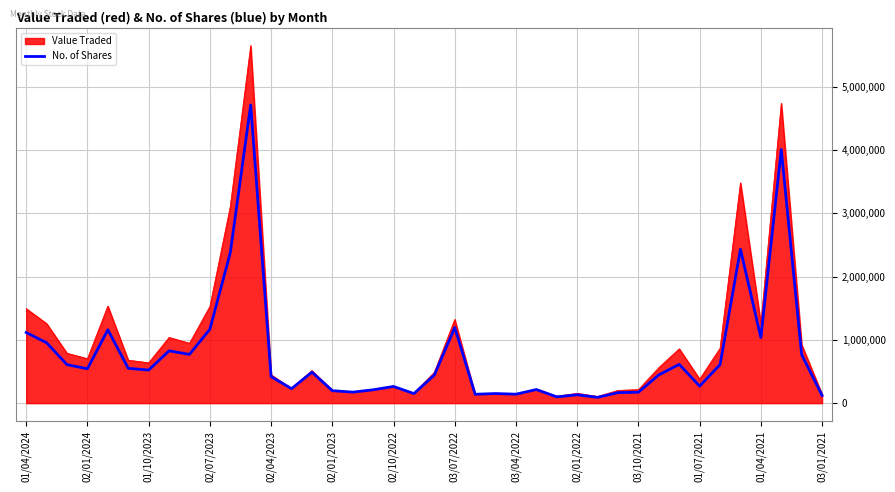

Which series has the largest range (max minus min)?

Value Traded